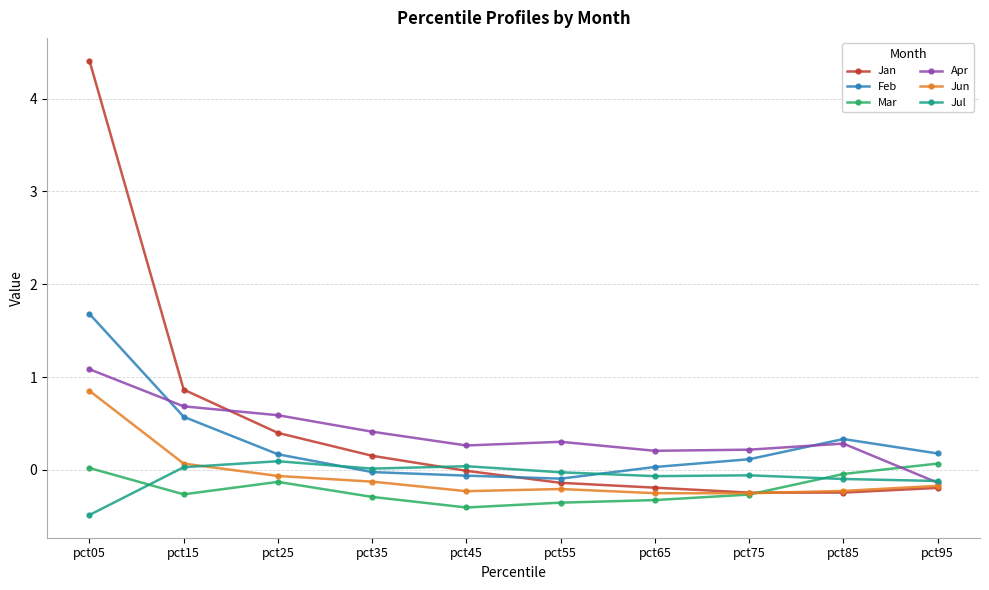

Which series has the largest range (max minus min)?

Jan